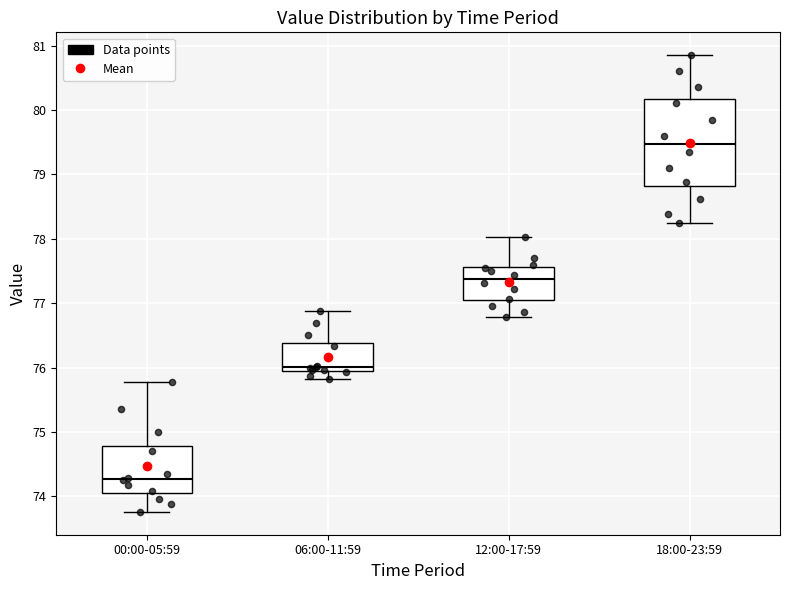

Where is the upper edge of the box for 18:00-23:59 on the y-axis? The values are not printed on the chart, so give them approximately, as read against the axis.

80.2